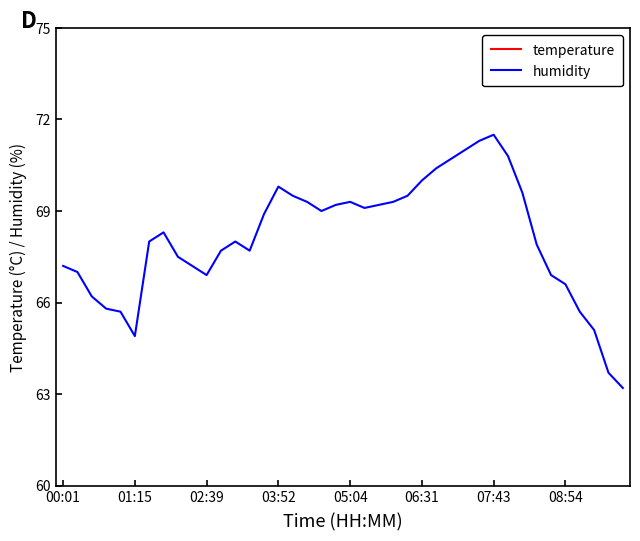

Is it true that temperature equals 12.6 at 06:31?

False